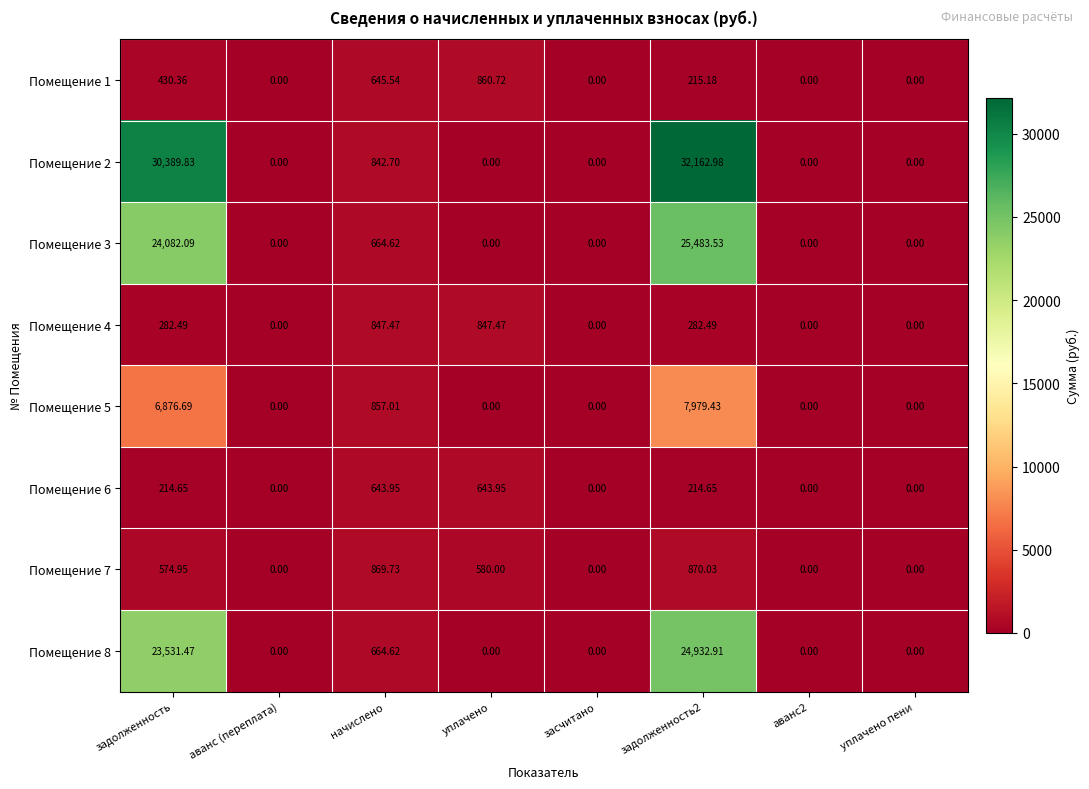

Where does the Помещение 7 series first go above 574?

задолженность